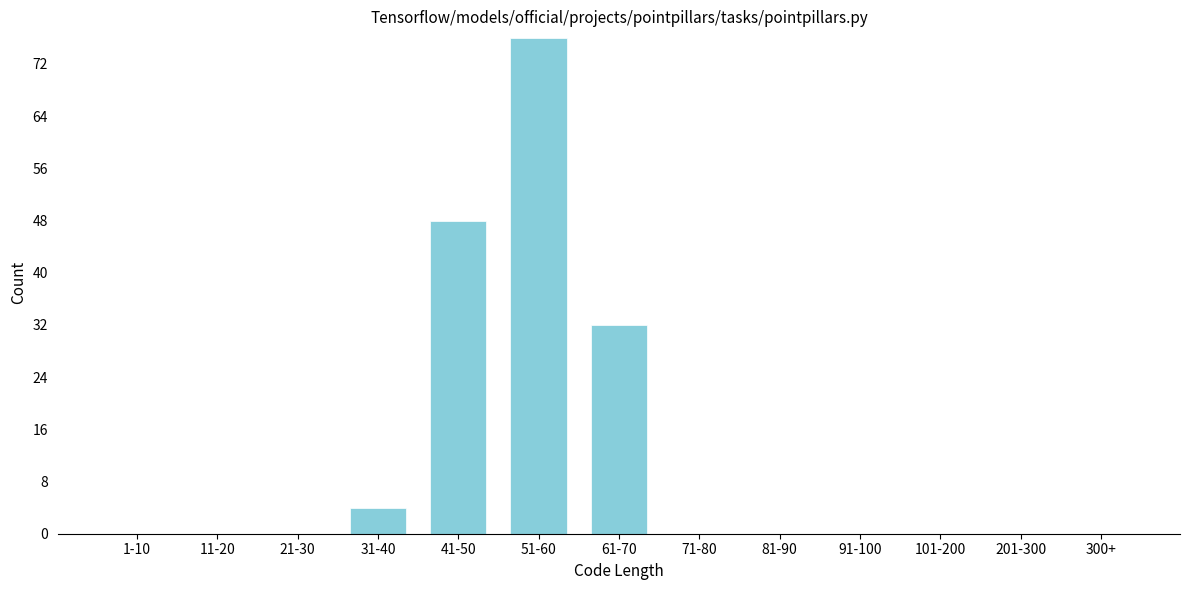

Reading left to right, list all the values displayed in this chart.

1-10=0	11-20=0	21-30=0	31-40=4	41-50=48	51-60=76	61-70=32	71-80=0	81-90=0	91-100=0	101-200=0	201-300=0	300+=0